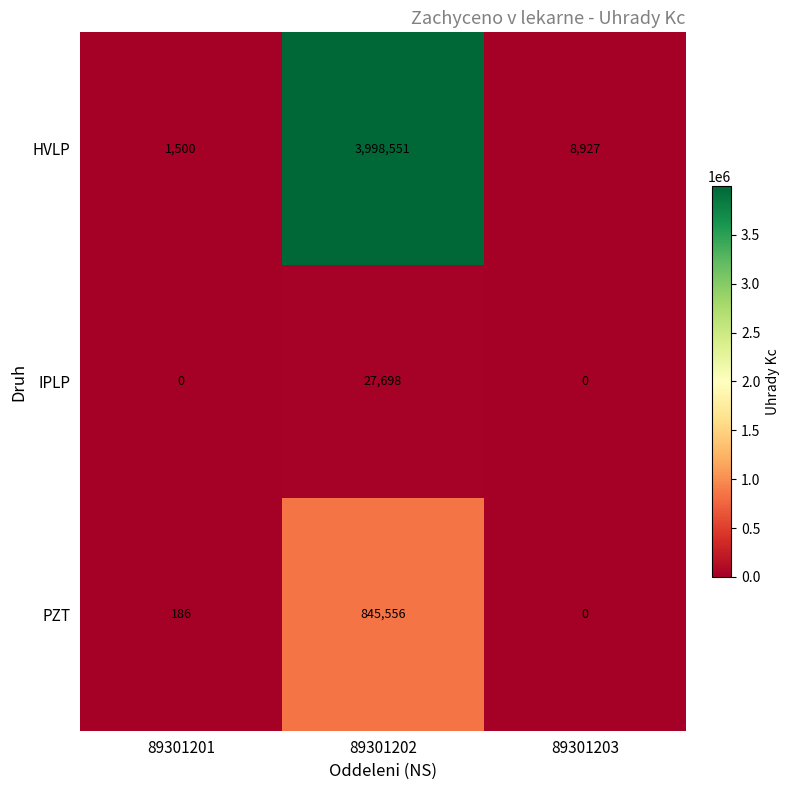

Which series has the largest range (max minus min)?

HVLP